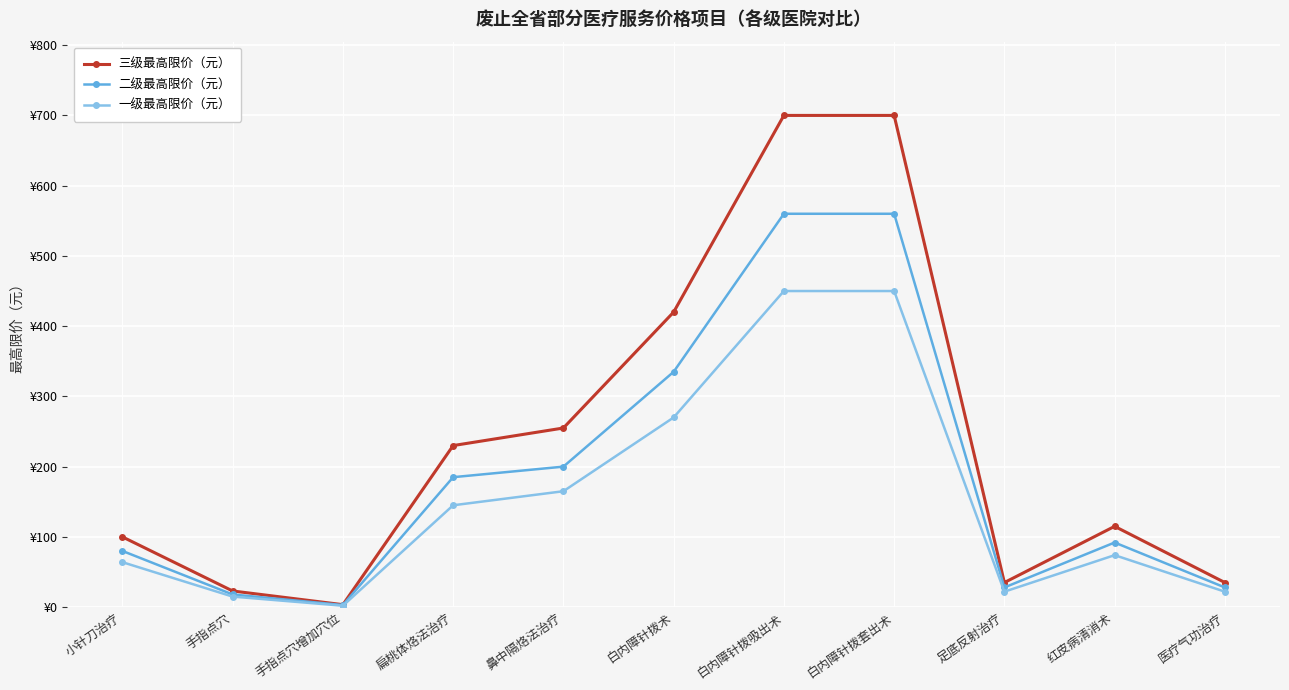

Rank the categories by 二级最高限价（元） value from lowest to highest.

手指点穴增加穴位, 手指点穴, 足底反射治疗, 医疗气功治疗, 小针刀治疗, 红皮病清消术, 扁桃体烙法治疗, 鼻中隔烙法治疗, 白内障针拨术, 白内障针拨吸出术, 白内障针拨套出术